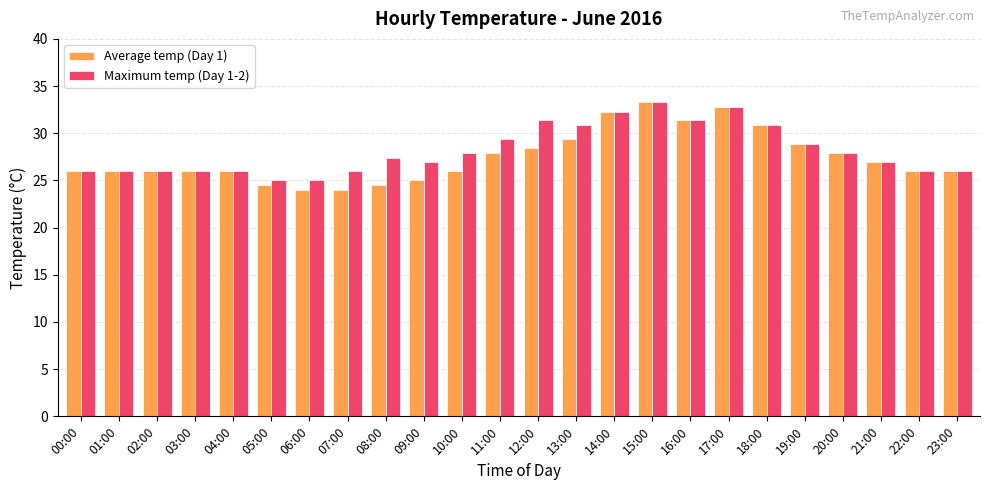

Reading left to right, transcribe all the data shown in this chart.

Average temp (Day 1): 00:00=26.0	01:00=26.0	02:00=26.0	03:00=26.0	04:00=26.0	05:00=24.5	06:00=24.0	07:00=24.0	08:00=24.5	09:00=25.0	10:00=26.0	11:00=27.9	12:00=28.4	13:00=29.4	14:00=32.3	15:00=33.3	16:00=31.4	17:00=32.8	18:00=30.9	19:00=28.9	20:00=27.9	21:00=27.0	22:00=26.0	23:00=26.0
Maximum temp (Day 1-2): 00:00=26.0	01:00=26.0	02:00=26.0	03:00=26.0	04:00=26.0	05:00=25.0	06:00=25.0	07:00=26.0	08:00=27.4	09:00=27.0	10:00=27.9	11:00=29.4	12:00=31.4	13:00=30.9	14:00=32.3	15:00=33.3	16:00=31.4	17:00=32.8	18:00=30.9	19:00=28.9	20:00=27.9	21:00=27.0	22:00=26.0	23:00=26.0